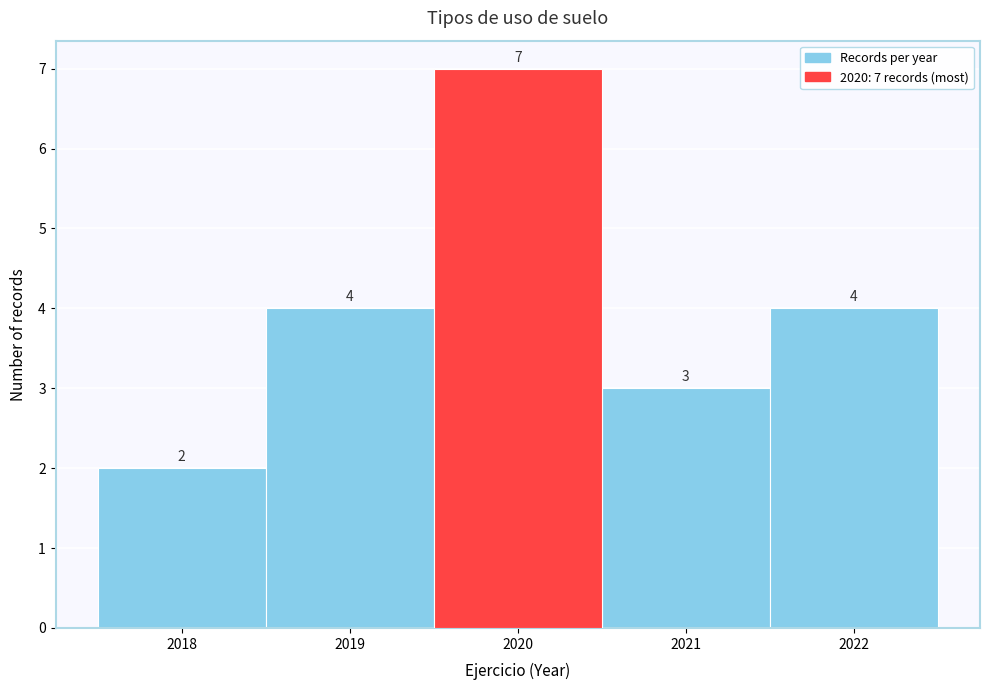

Which range on the x-axis has the tallest bar?

2019.5 to 2020.5